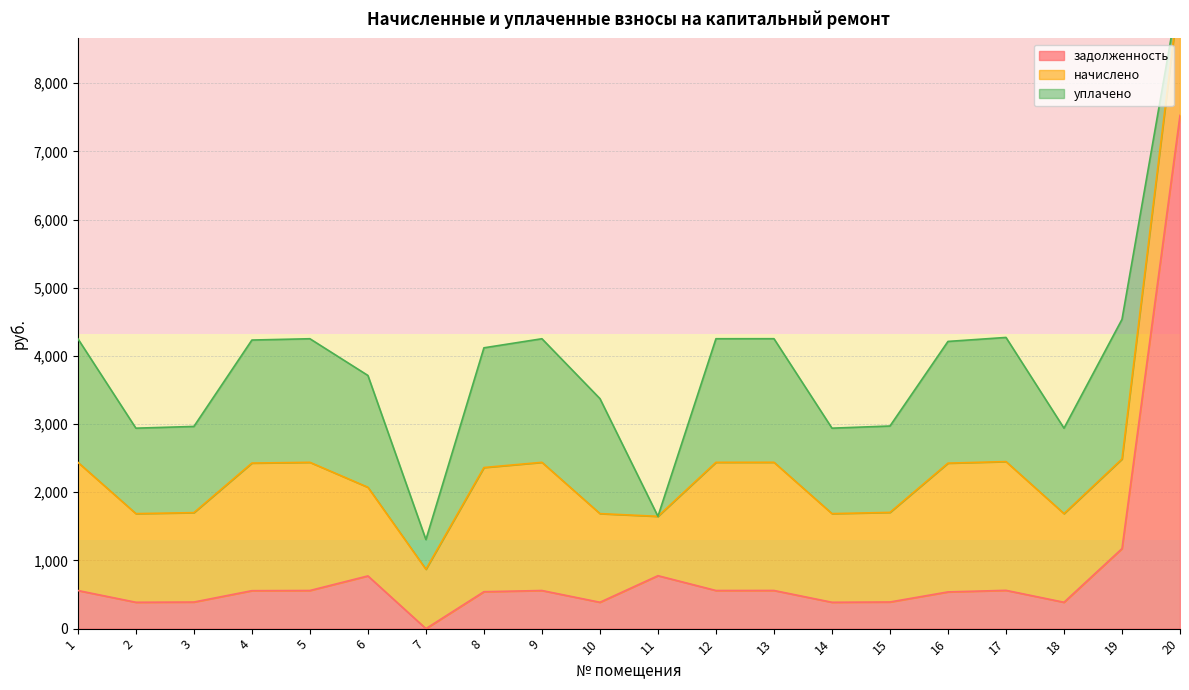

At which label does начислено reach its minimum?

7